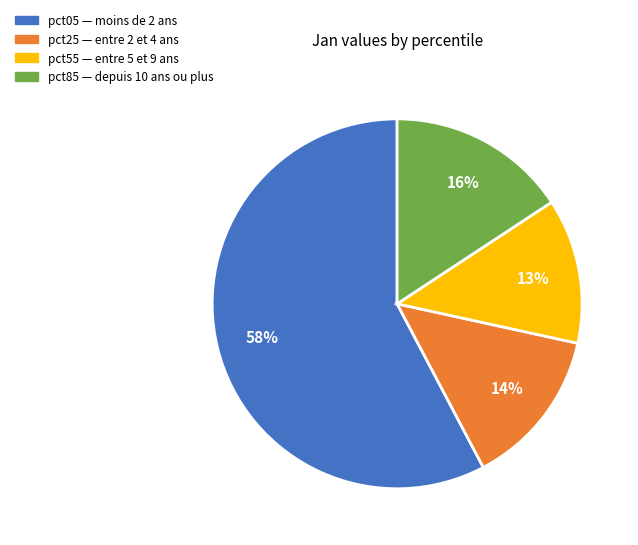

To the nearest percent, what is the average slice percentage?

25%